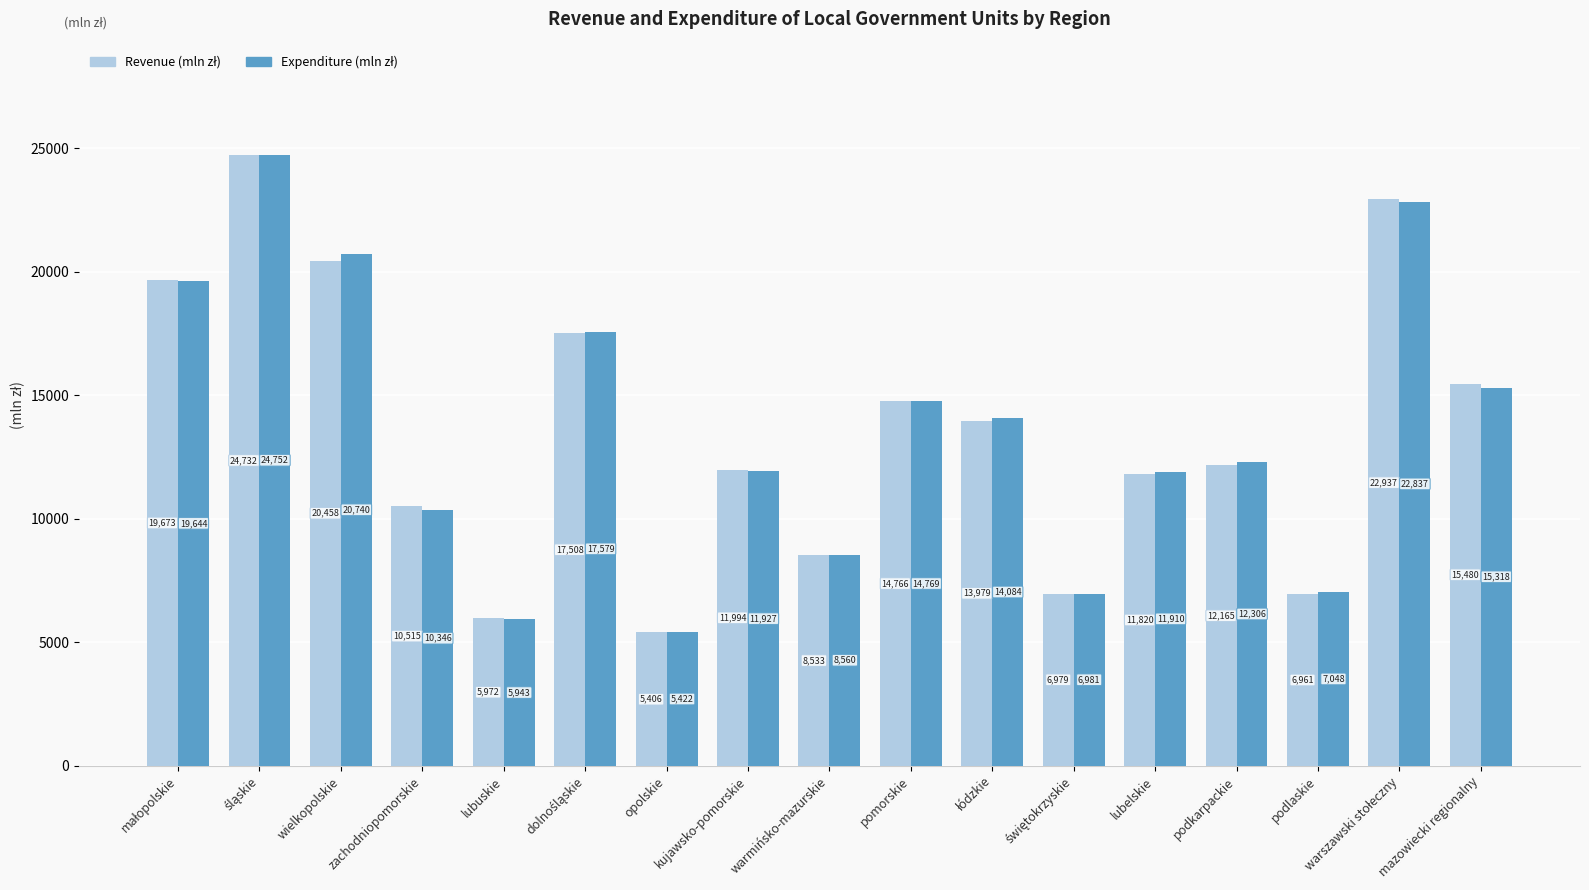

Count the number of data series in this chart.

2